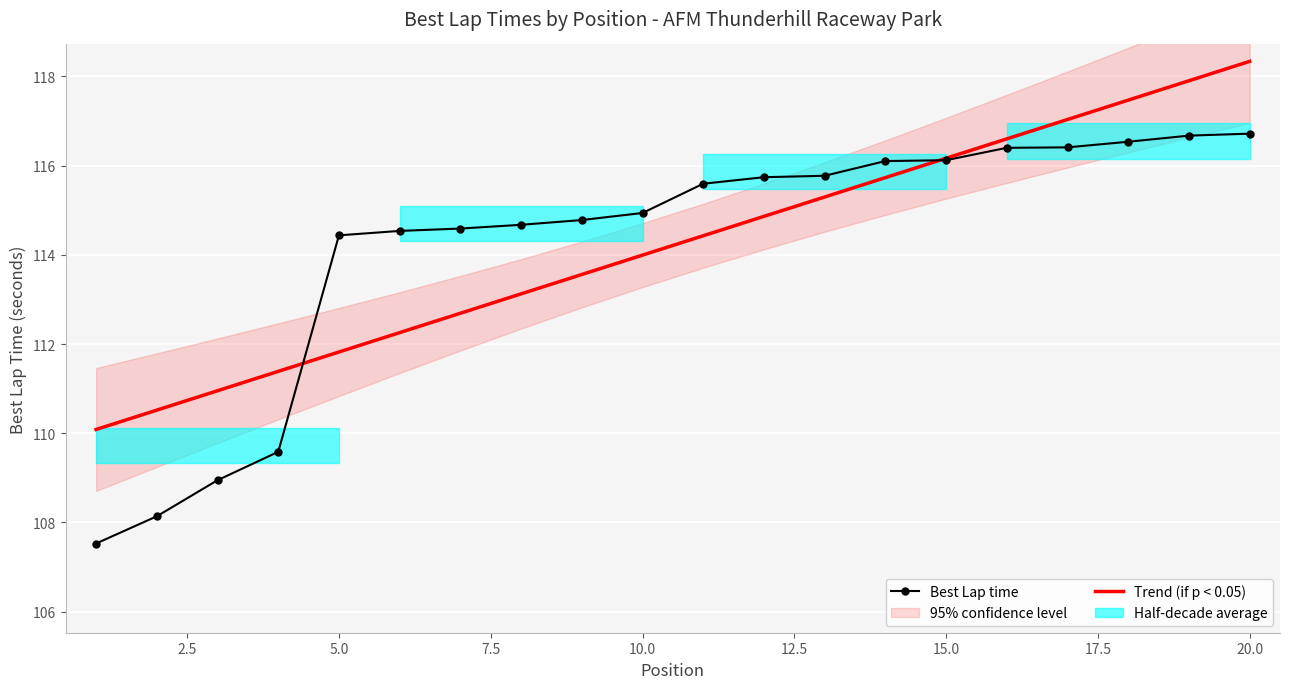

Which category has the highest value in the Trend (if p < 0.05) series?

20.0